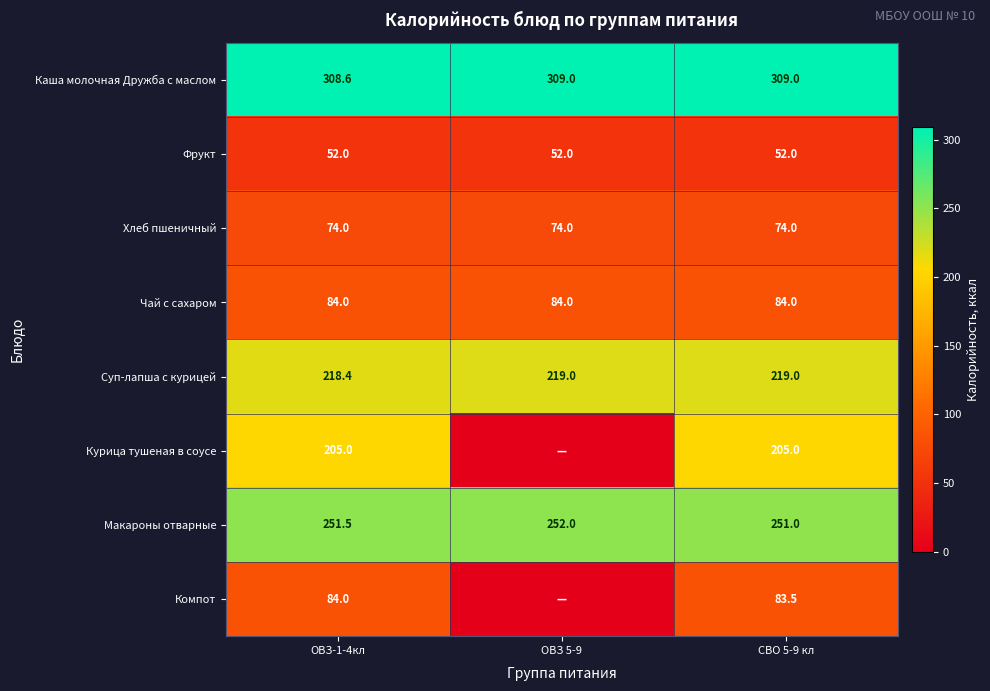

Is the value of Фрукт at ОВЗ 5-9 greater than the value of Суп-лапша с курицей at ОВЗ 5-9?

No